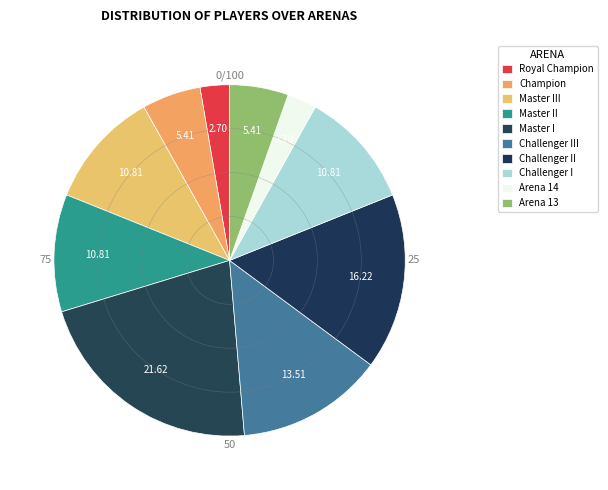

Count the number of slices in the pie.

10